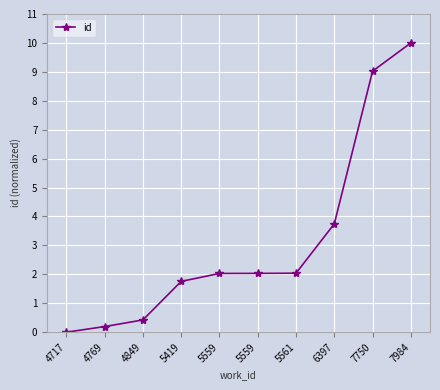

Is this an area chart (filled region under the line)?

No